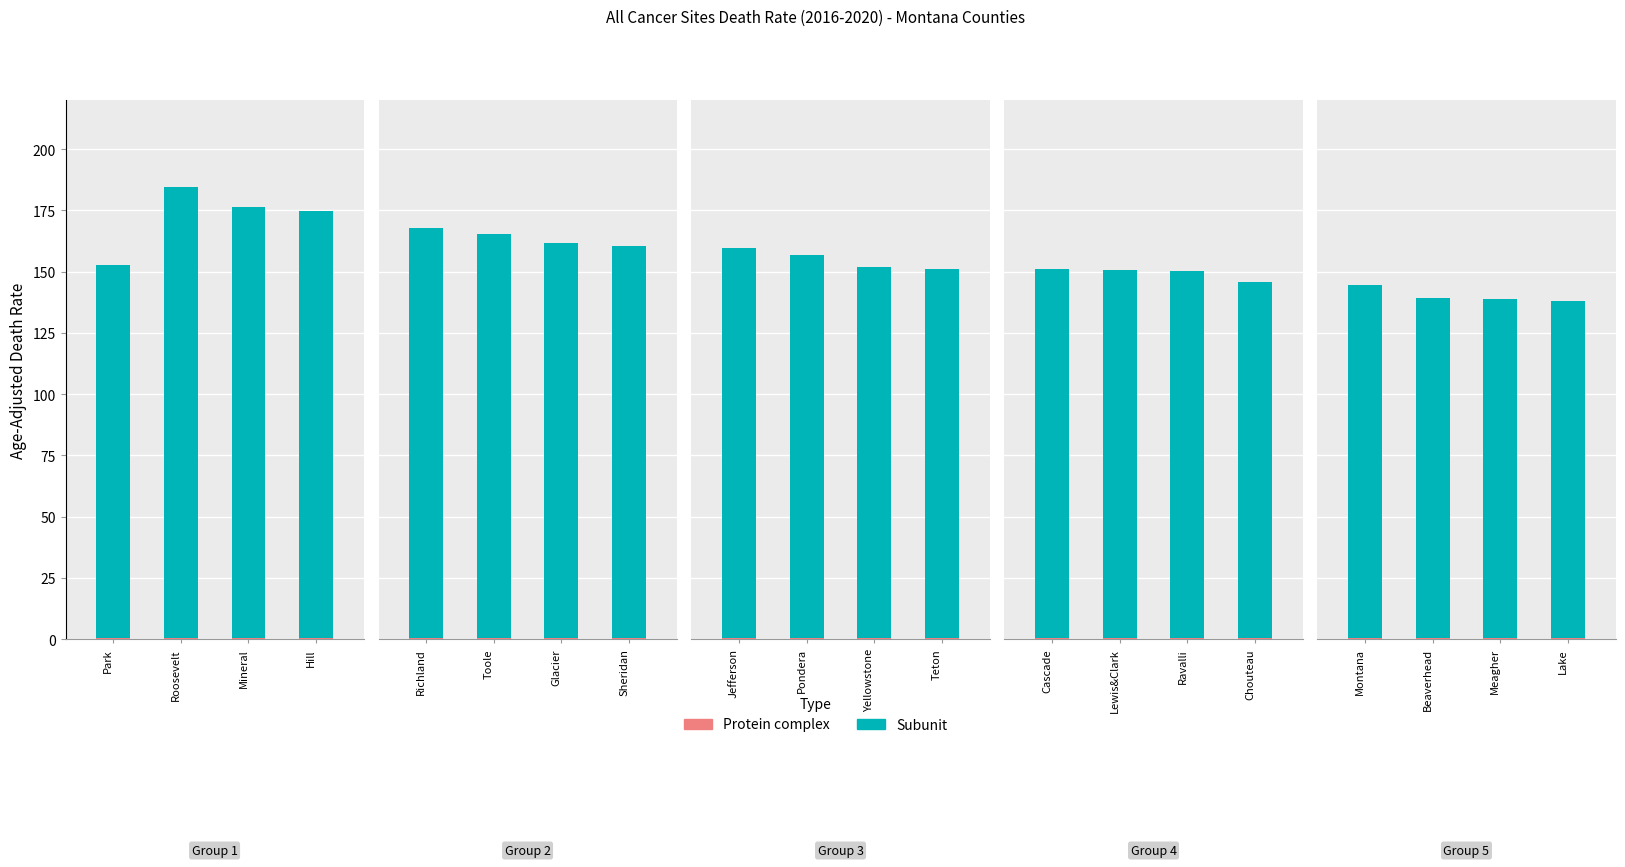

What is the label of the 2nd bar from the left?

Beaverhead